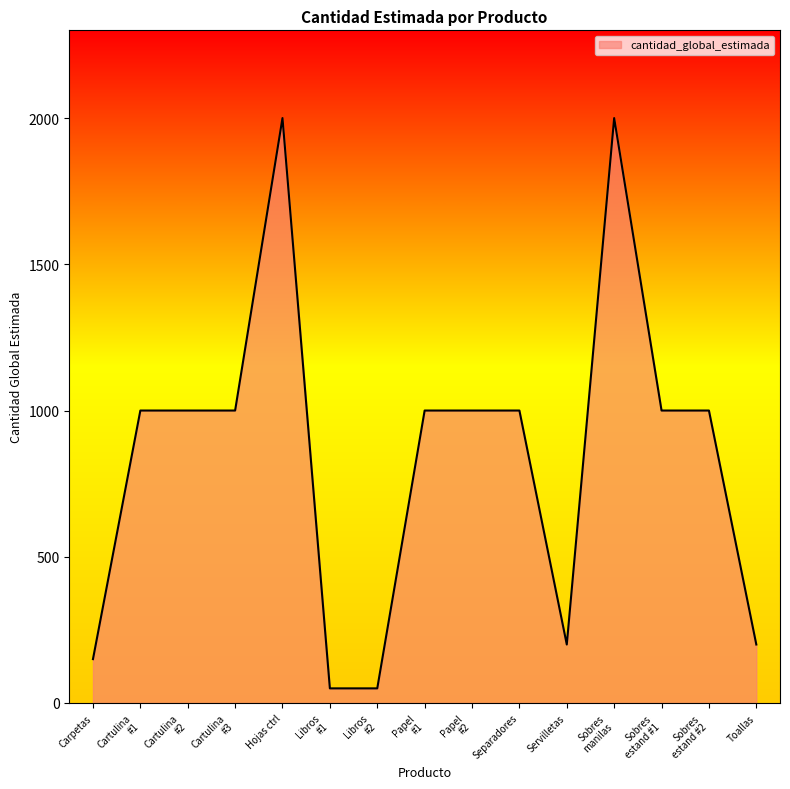

What is the smallest value displayed?

50